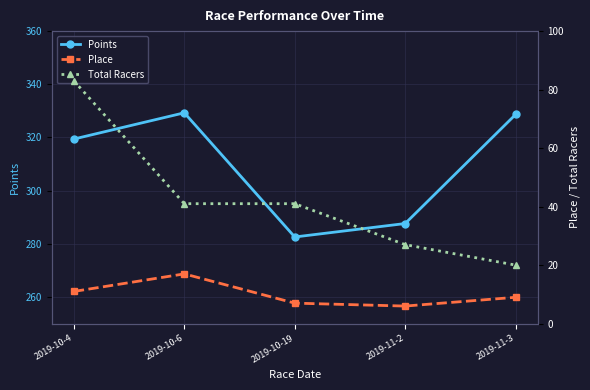

What is the difference between the second highest and minimum values in the Place series?

5.0